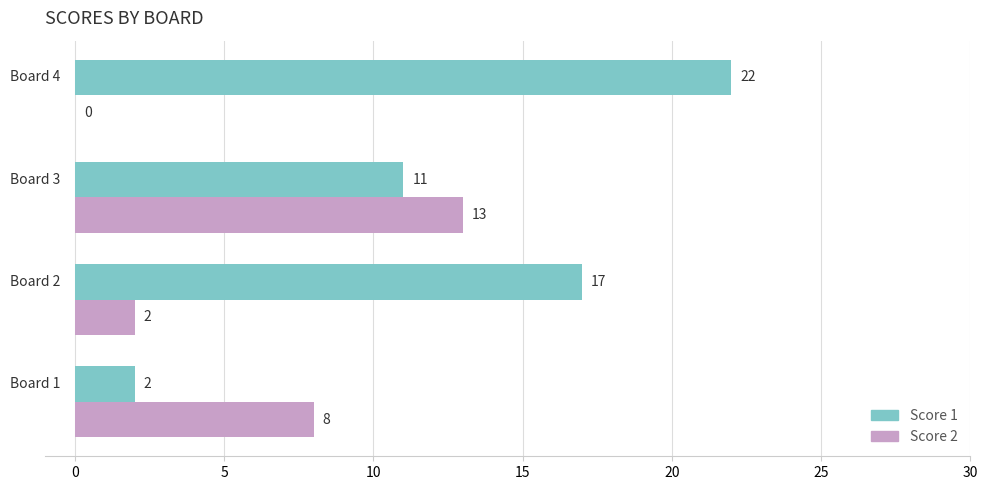

What is the maximum value shown in the chart?

22